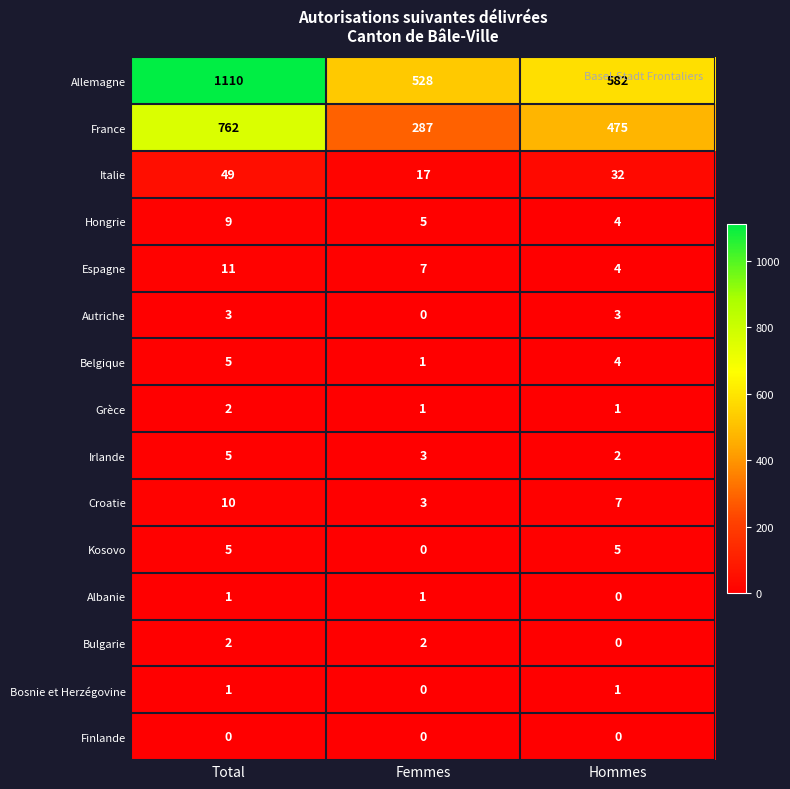

Rank the categories by Hongrie value from lowest to highest.

Hommes, Femmes, Total